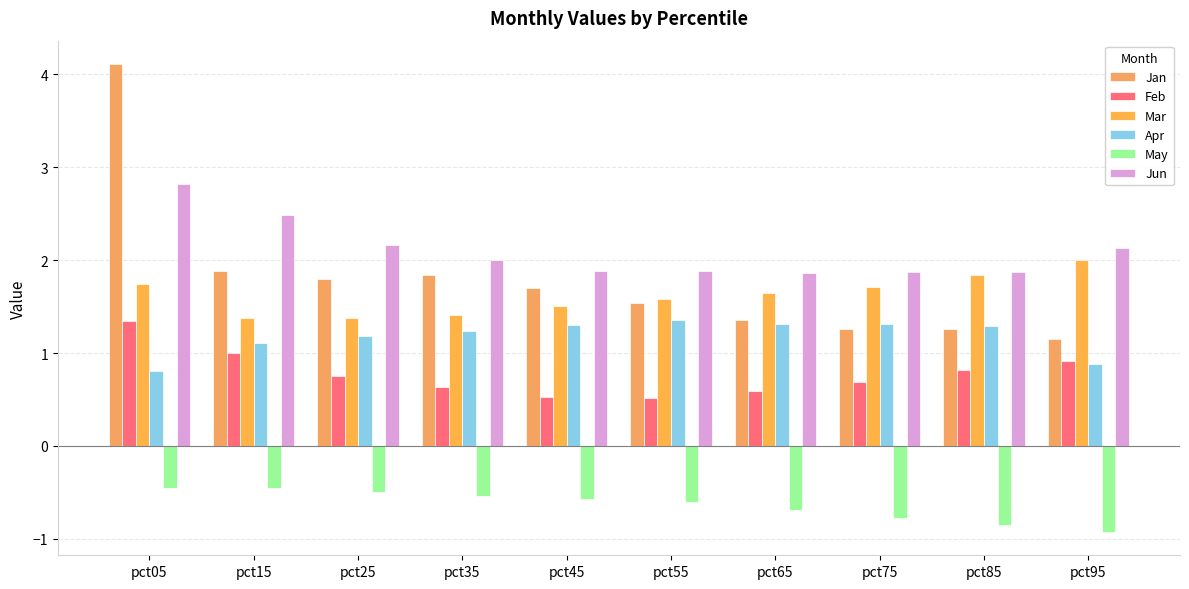

Which series has the largest total across all categories?

Jun